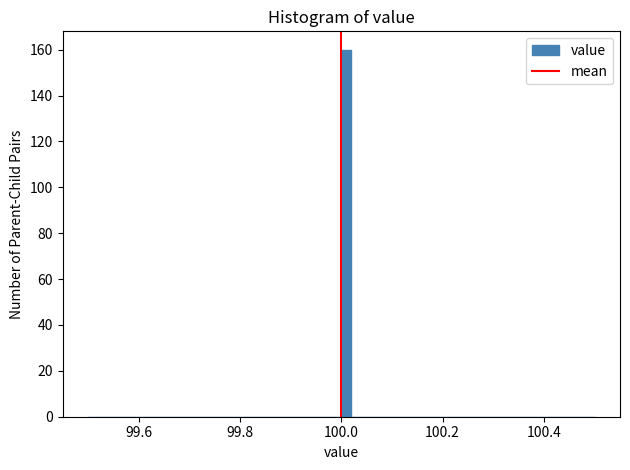

Around what value on the x-axis is the tallest bar? Give the approximate position of its centre, as read against the axis.

100.02